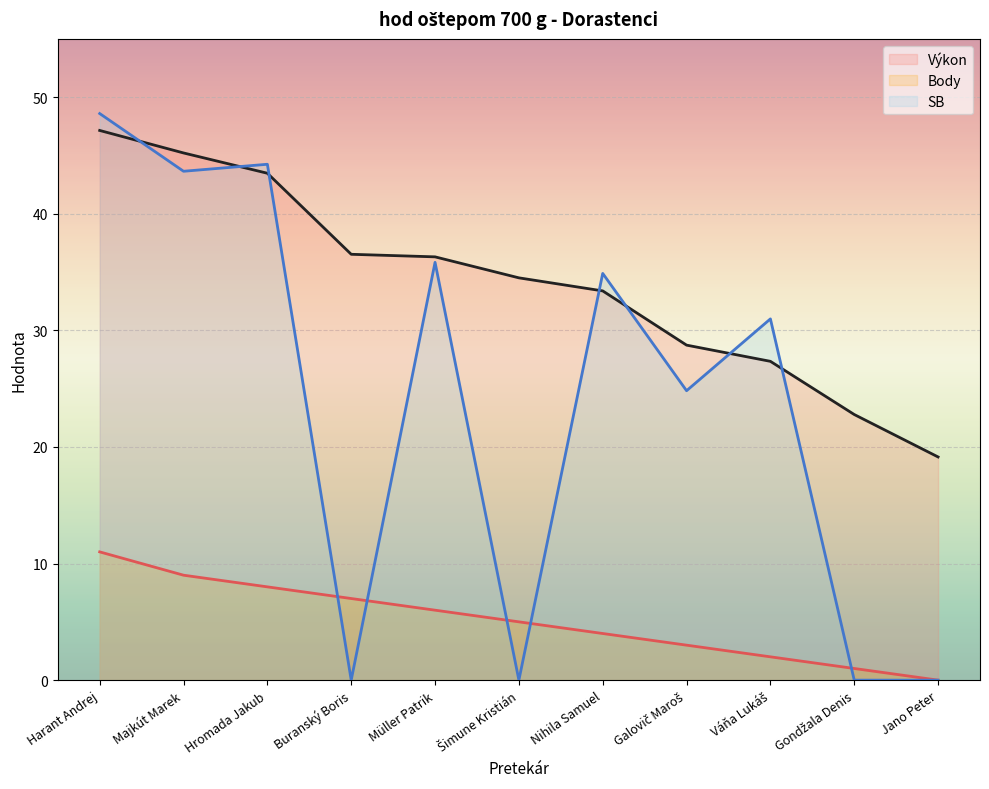

Between Hromada Jakub and Gondžala Denis, which series saw the biggest shift?

SB